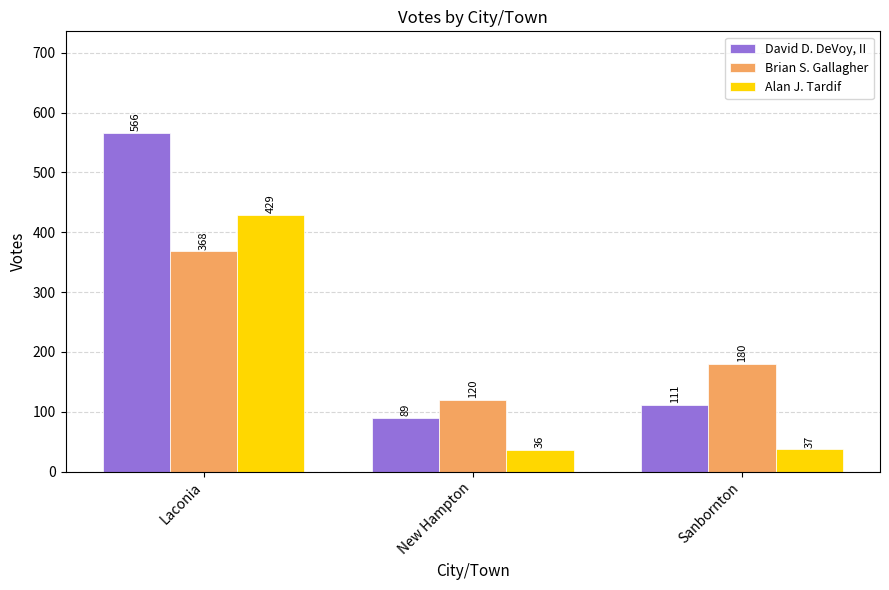

How many series are shown in this chart?

3